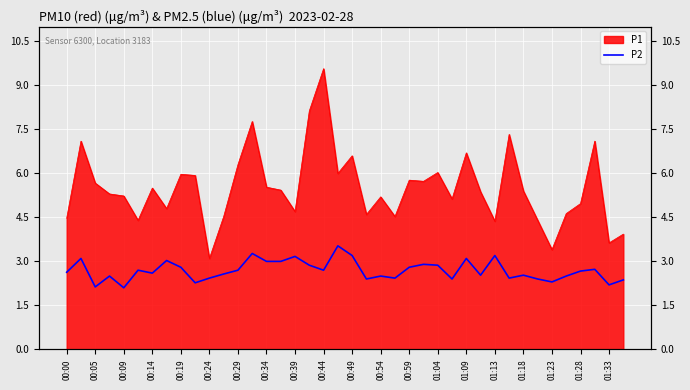

What is the value of the 3rd point from the left?

2.1